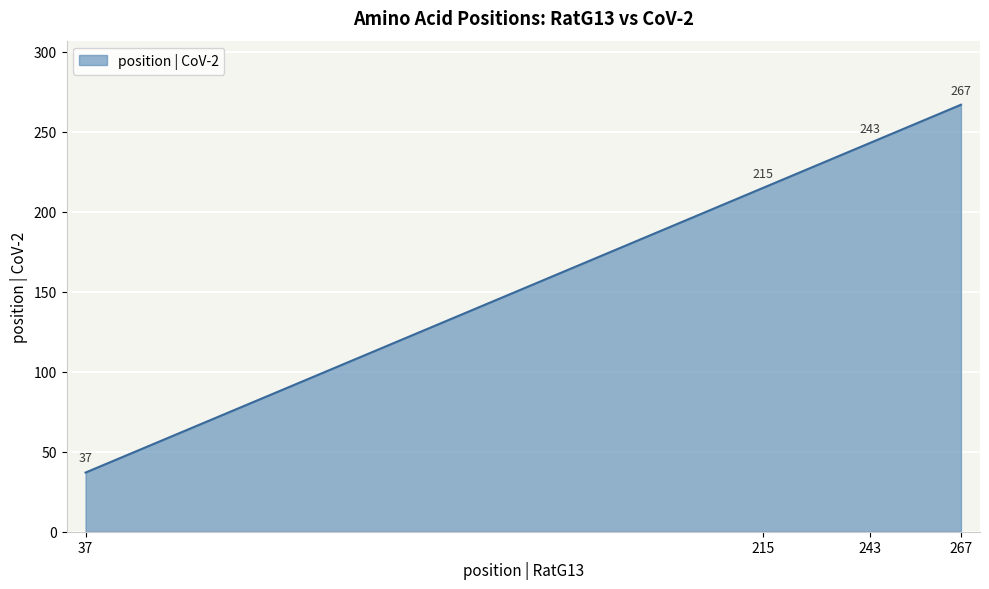

Is it true that the value at 243 is 141?

False